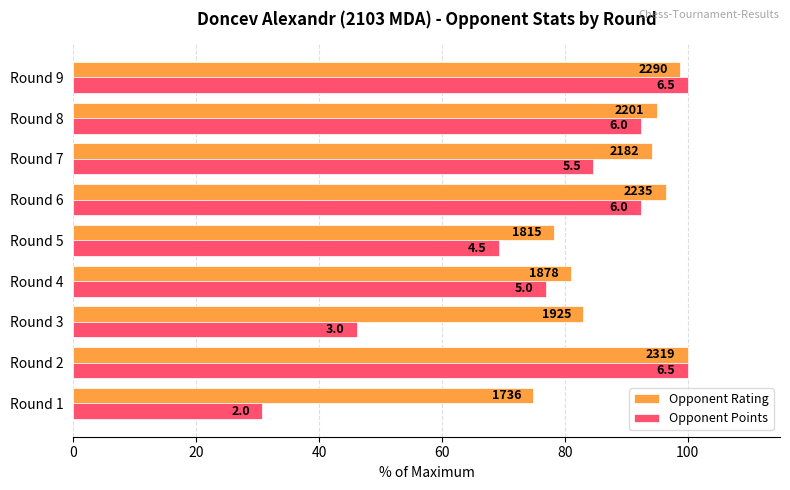

What are all the series names shown in the legend?

Opponent Rating, Opponent Points